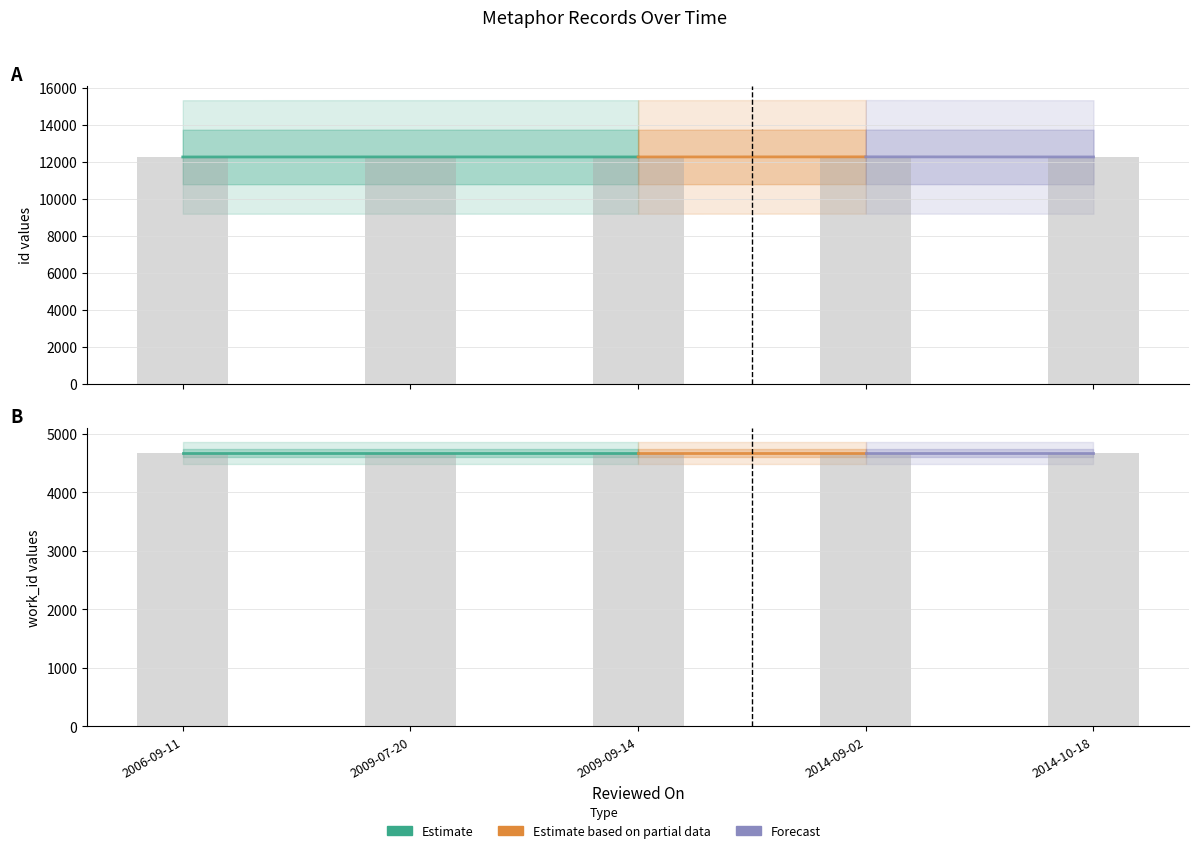

Rank the categories by value from lowest to highest.

2006-09-11, 2014-10-18, 2009-09-14, 2009-07-20, 2014-09-02